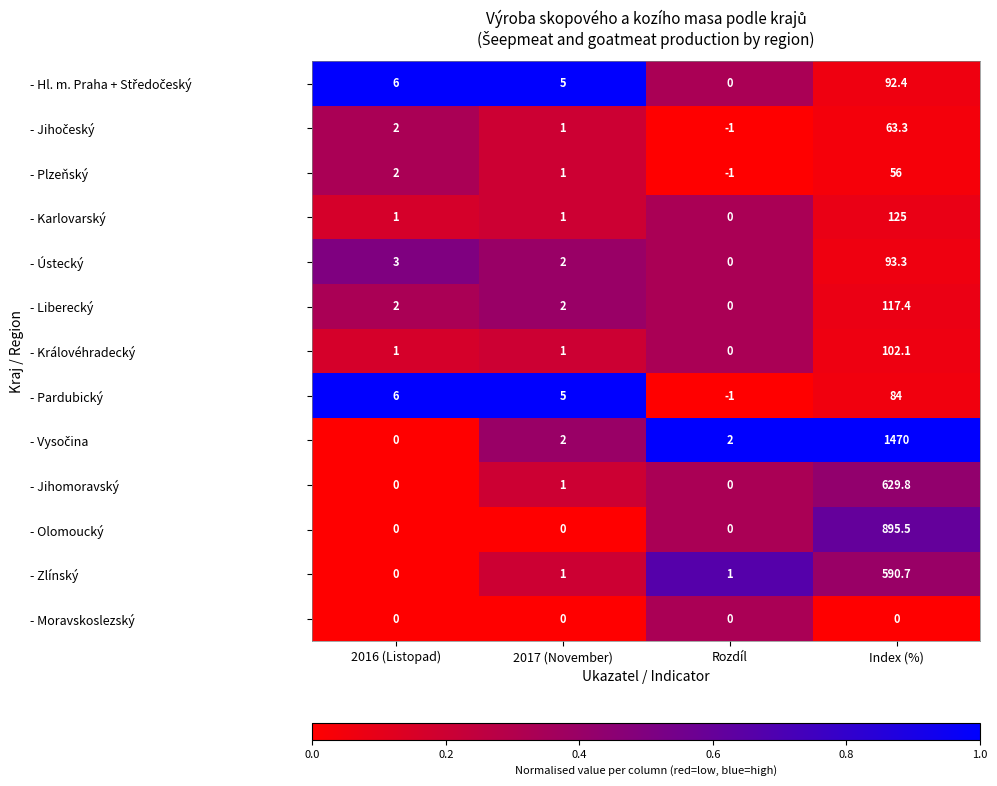

What is the spread (max minus min) of values at Rozdíl?

3.0